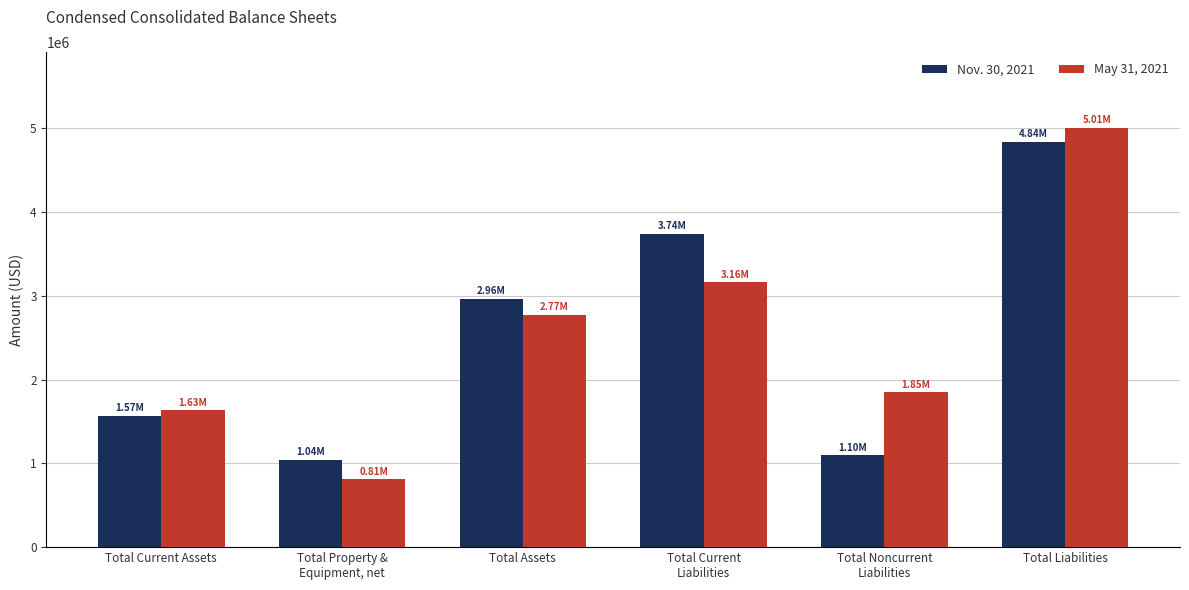

At which label does Nov. 30, 2021 reach its peak?

Total Liabilities